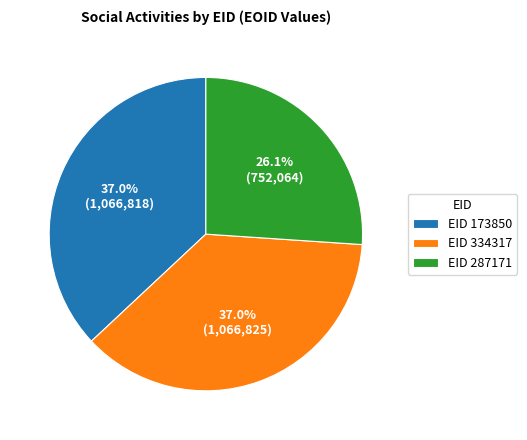

Approximately how many times larger is the value at EID 173850 compared to EID 334317?

1.0